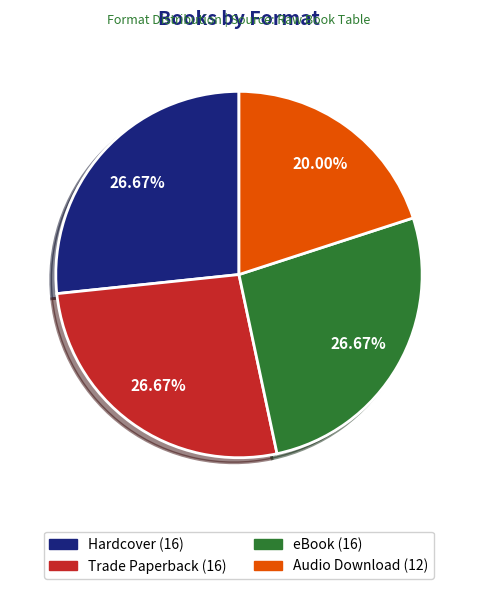

Which slice is the smallest?

Audio Download